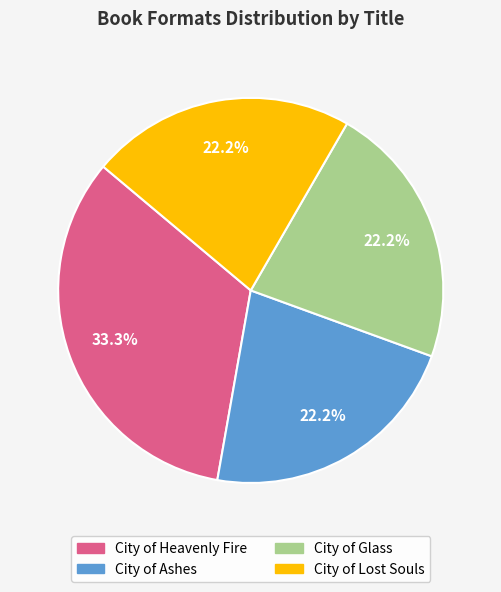

What percentage is the City of Lost Souls slice, to the nearest percent?

22%